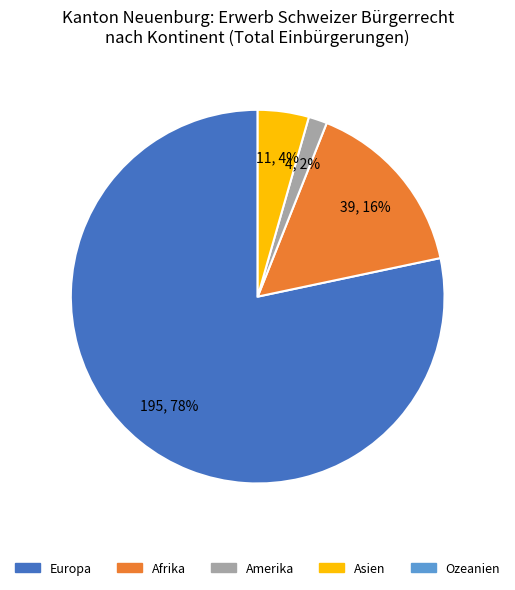

To the nearest percent, what is the average slice percentage?

25%